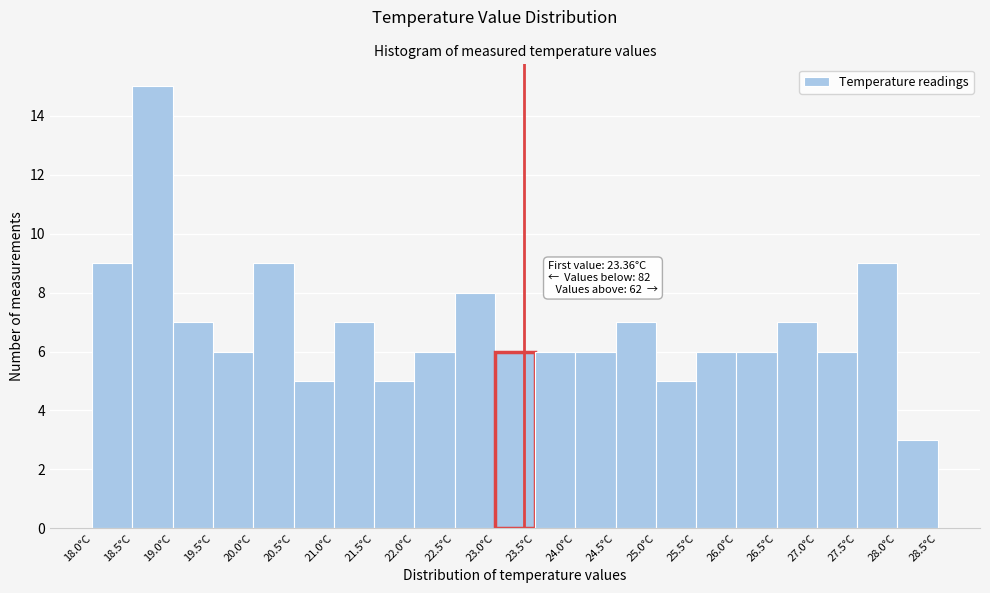

Which range on the x-axis has the tallest bar?

18.5 to 19.0